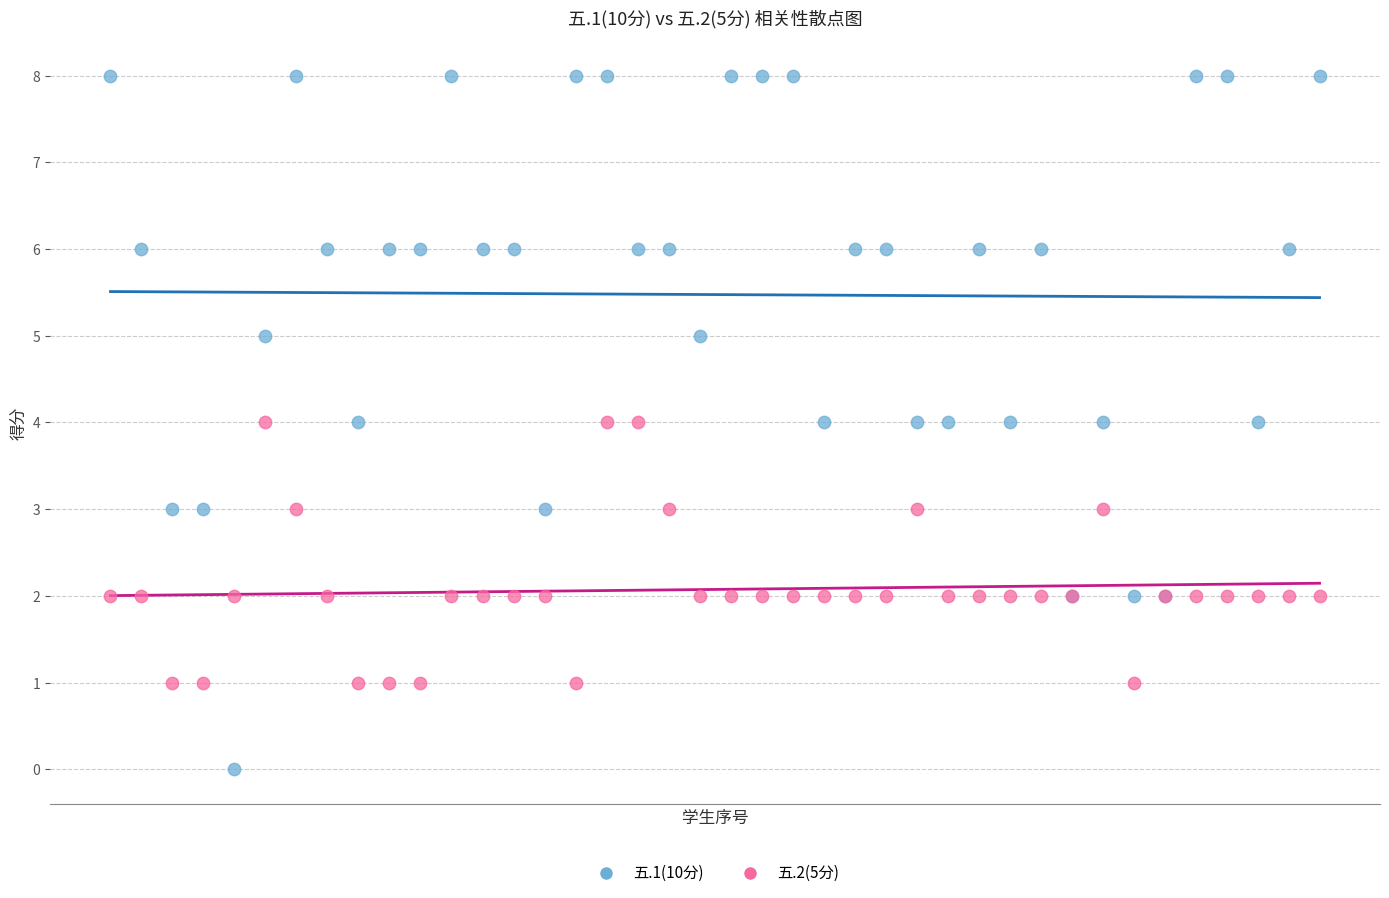

Which series reaches the maximum Y coordinate?

五.1(10分)